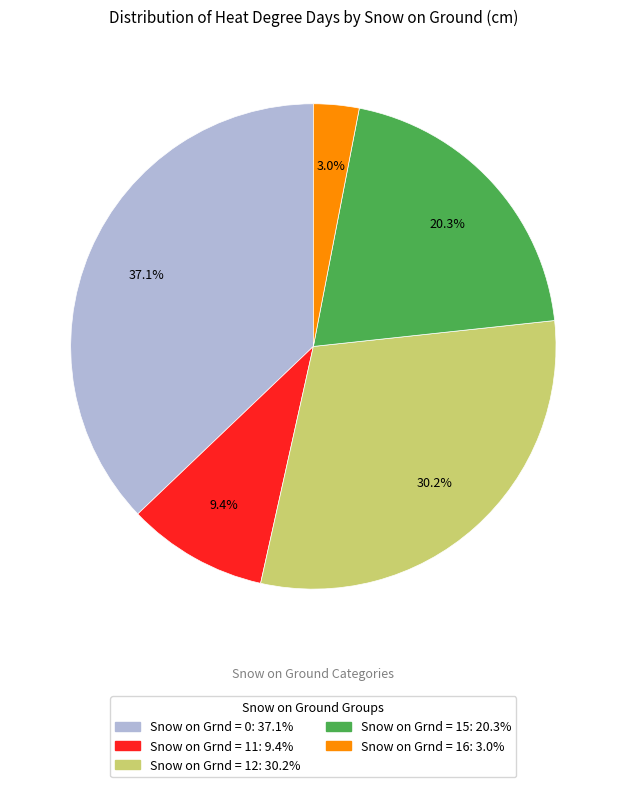

Is there a majority slice in this chart?

No